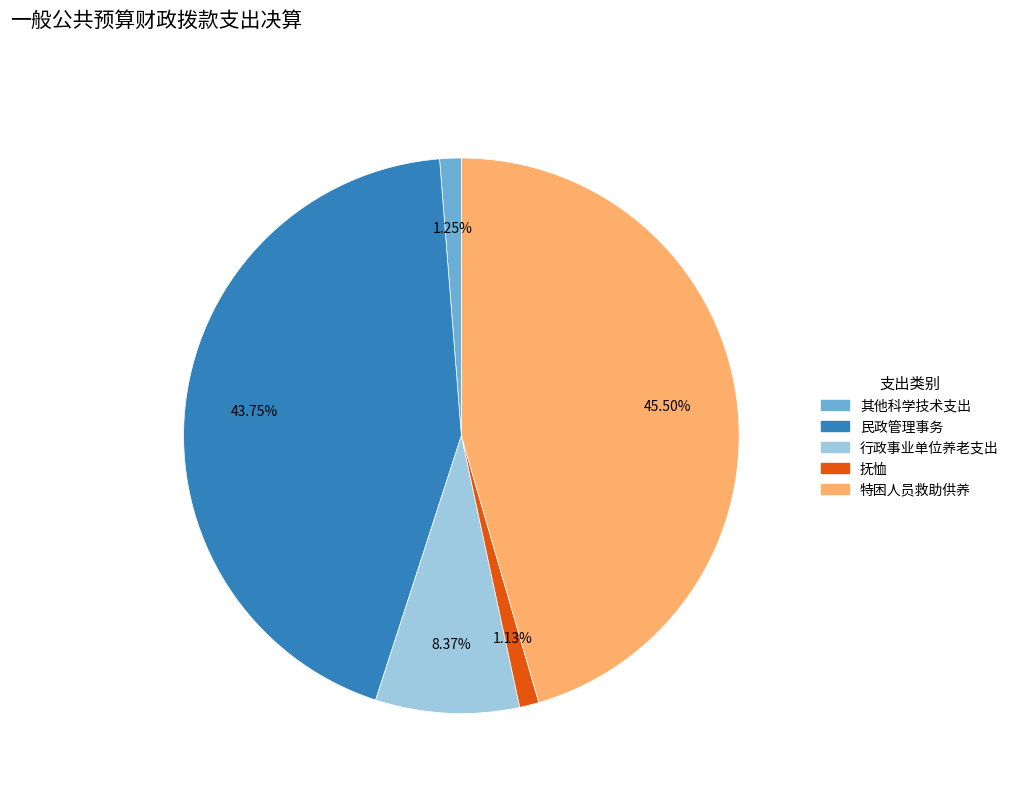

To the nearest percent, what is the difference between the largest and smallest slice percentages?

44%